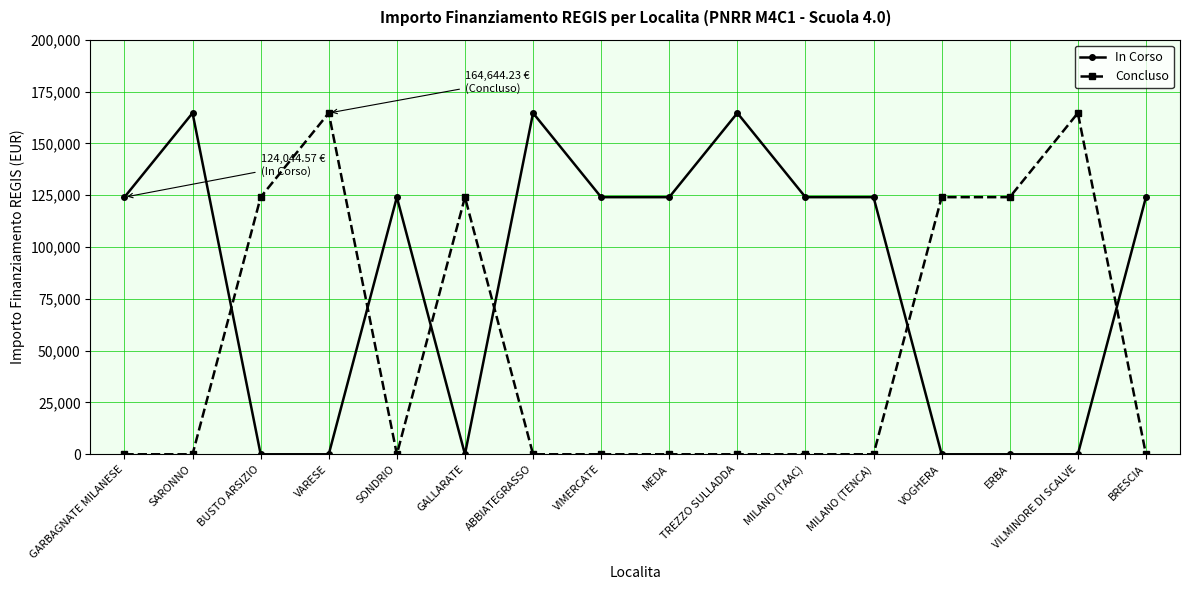

Reading right to left, transcribe all the data shown in this chart.

In Corso: 124044.6	0.0	0.0	0.0	124044.6	124044.6	164644.2	124044.6	124044.6	164644.2	0.0	124044.6	0.0	0.0	164644.2	124044.6
Concluso: 0.0	164644.2	124044.6	124044.6	0.0	0.0	0.0	0.0	0.0	0.0	124044.6	0.0	164644.2	124044.6	0.0	0.0